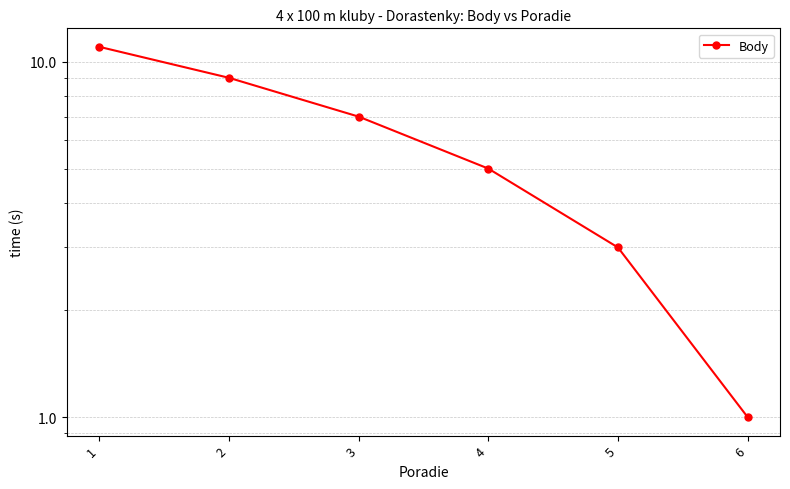

What is the difference between the values at 2 and 5?

6